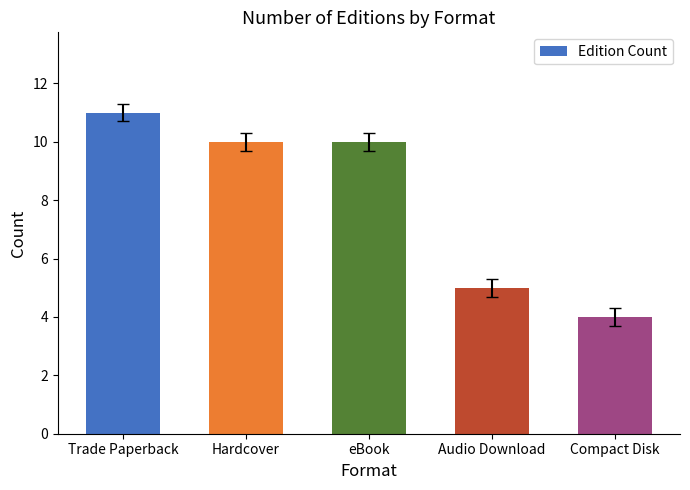

What is the minimum value shown in the chart?

4